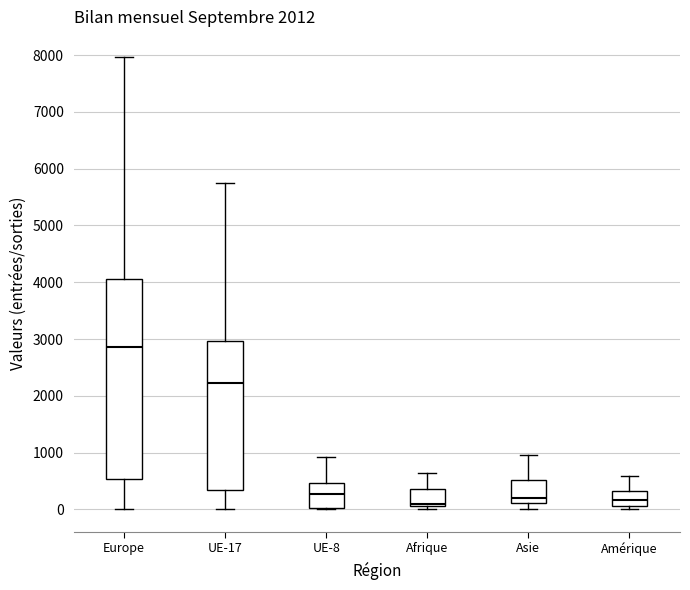

Reading left to right, read every box against the y-axis: the position of its median line, the range the box covers, and the ends of its whiskers. The values are not printed on the chart, so give them approximately, as read against the axis.

Europe: median 2900, box 500 to 4100, whiskers 0 to 8000
UE-17: median 2200, box 300 to 3000, whiskers 0 to 5700
UE-8: median 300, box 0 to 500, whiskers 0 (just below the box's lower edge) to 900
Afrique: median 100 (just above the box's lower edge), box 100 to 400, whiskers 0 to 600
Asie: median 200, box 100 to 500, whiskers 0 to 1000
Amérique: median 200, box 100 to 300, whiskers 0 to 600